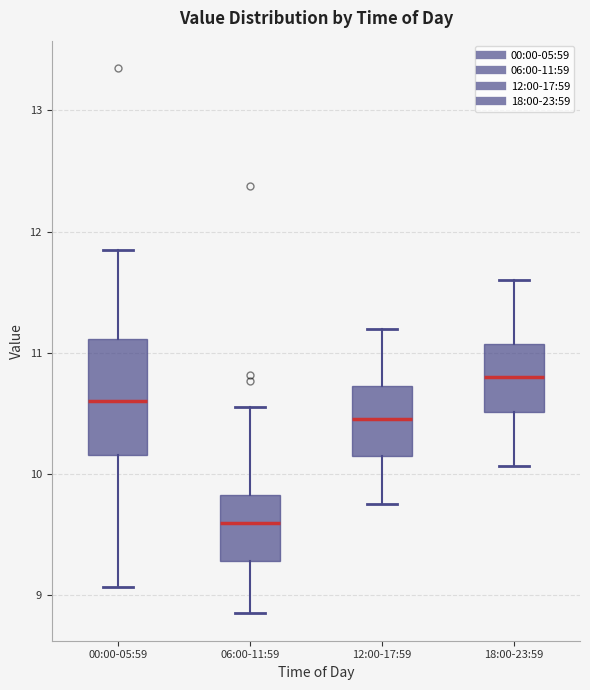

Reading left to right, read every box against the y-axis: the position of its median line, the range the box covers, and the ends of its whiskers. The values are not printed on the chart, so give them approximately, as read against the axis.

00:00-05:59: median 10.6, box 10.2 to 11.1, whiskers 9.1 to 11.9
06:00-11:59: median 9.6, box 9.3 to 9.8, whiskers 8.9 to 10.6
12:00-17:59: median 10.5, box 10.2 to 10.7, whiskers 9.8 to 11.2
18:00-23:59: median 10.8, box 10.5 to 11.1, whiskers 10.1 to 11.6